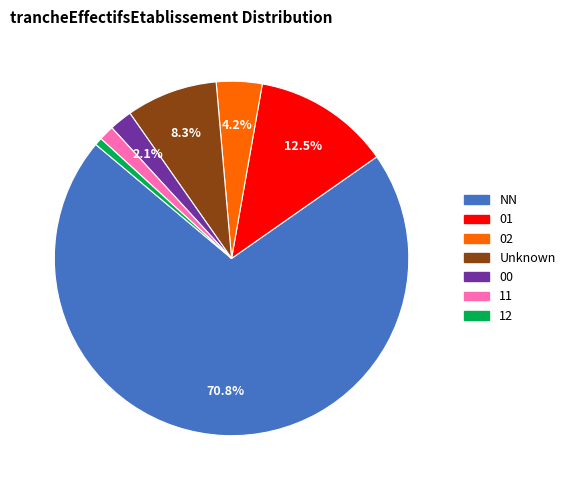

Does any single category account for the majority?

Yes